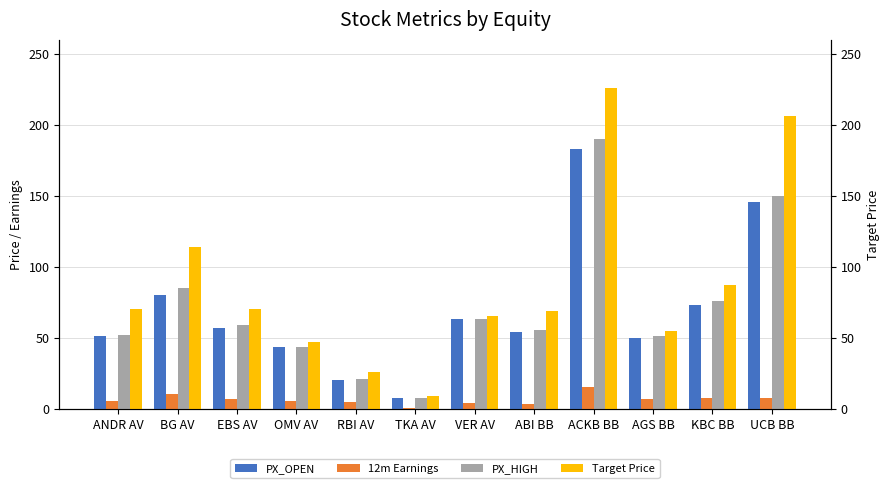

The Target Price series shows 70.7 at EBS AV. True or false?

True